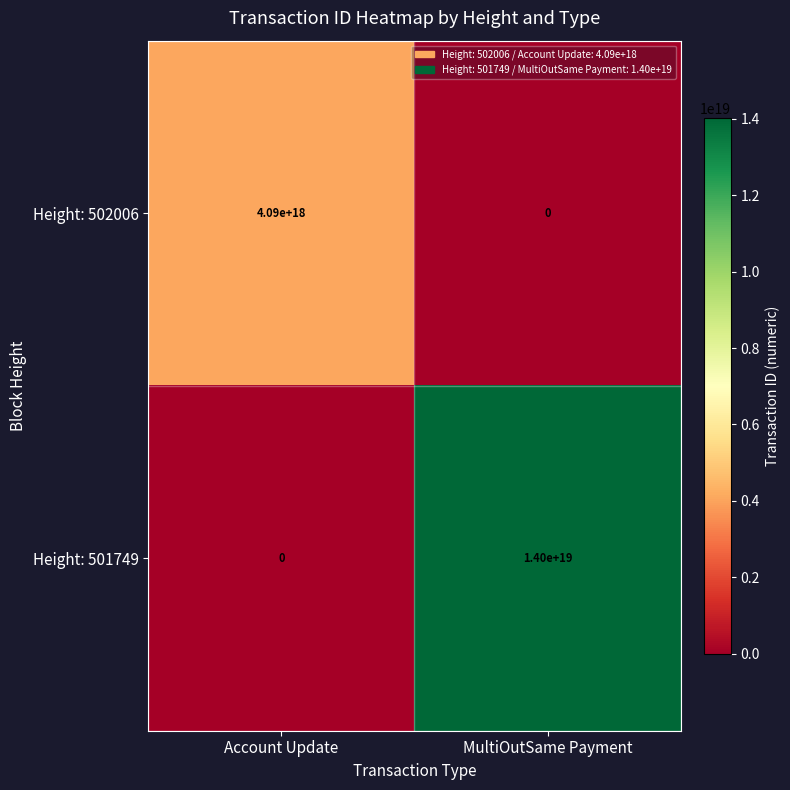

Rank the series by their maximum value, from highest to lowest.

Height: 501749, Height: 502006